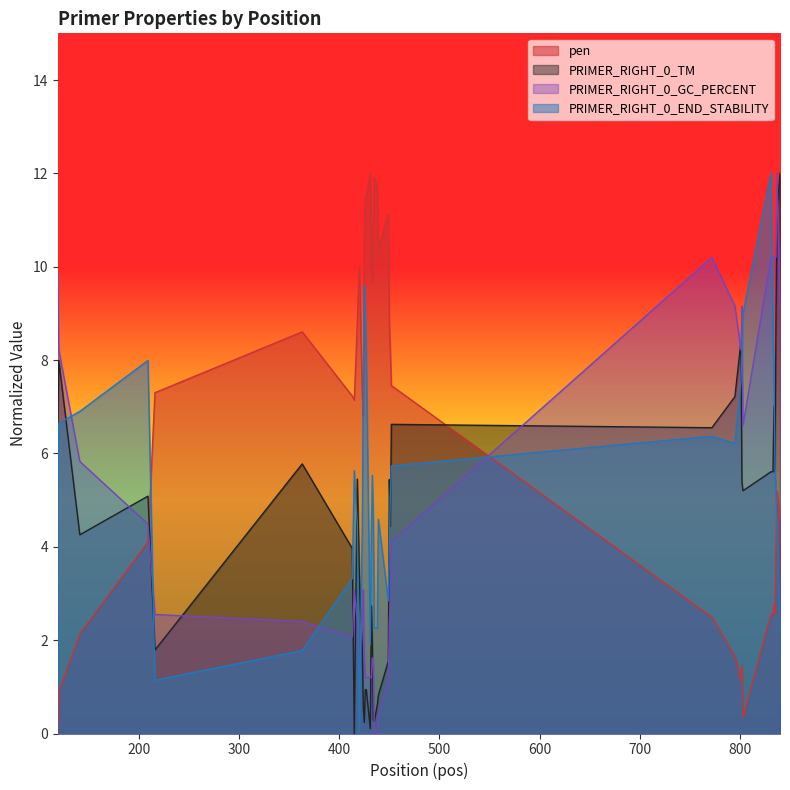

Which series has the largest total across all categories?

pen